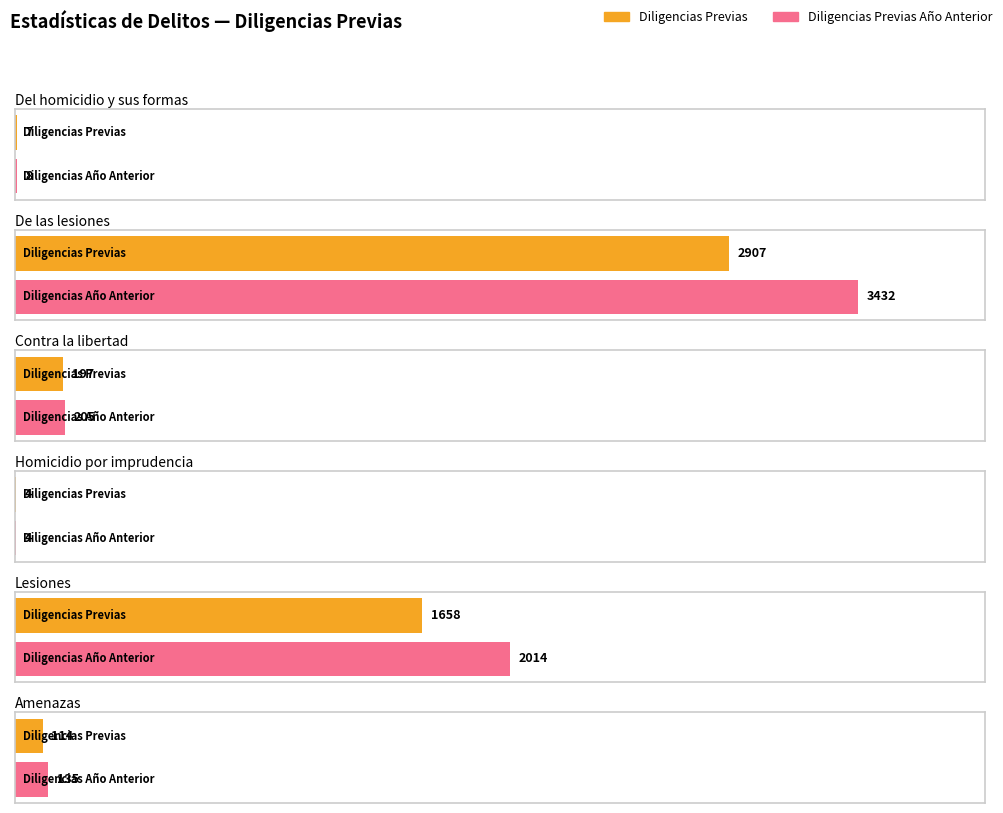

Does the chart contain stacked bars?

No